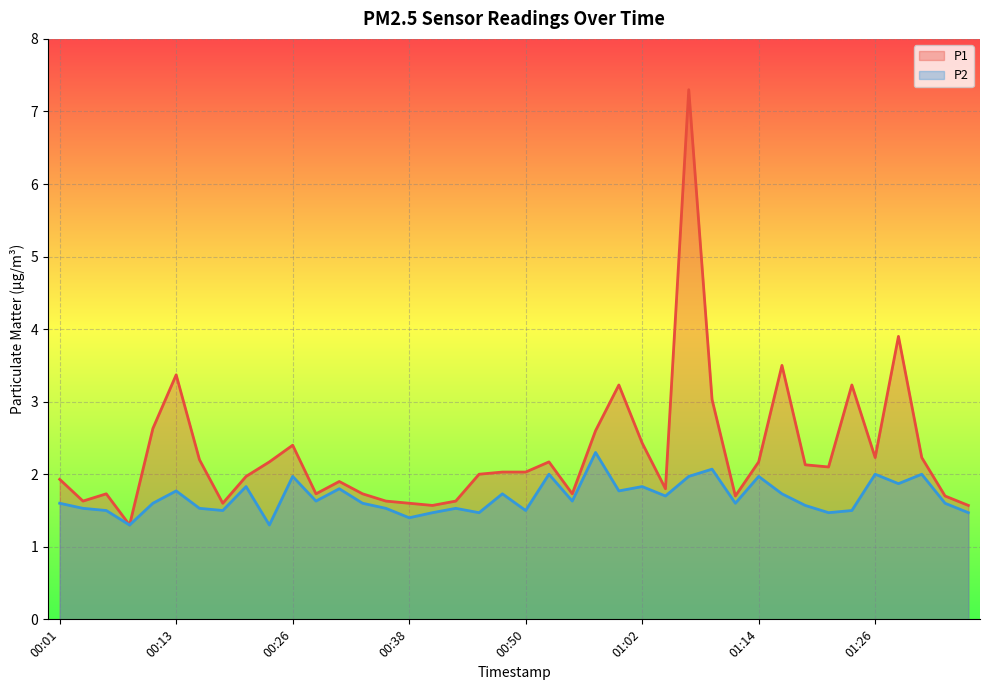

Reading left to right, extract all data points from this chart.

P1: 1.9	1.6	1.7	1.3	2.6	3.4	2.2	1.6	2.0	2.2	2.4	1.7	1.9	1.7	1.6	1.6	1.6	1.6	2.0	2.0	2.0	2.2	1.7	2.6	3.2	2.4	1.8	7.3	3.0	1.7	2.2	3.5	2.1	2.1	3.2	2.2	3.9	2.2	1.7	1.6
P2: 1.6	1.5	1.5	1.3	1.6	1.8	1.5	1.5	1.8	1.3	2.0	1.6	1.8	1.6	1.5	1.4	1.5	1.5	1.5	1.7	1.5	2.0	1.6	2.3	1.8	1.8	1.7	2.0	2.1	1.6	2.0	1.7	1.6	1.5	1.5	2.0	1.9	2.0	1.6	1.5